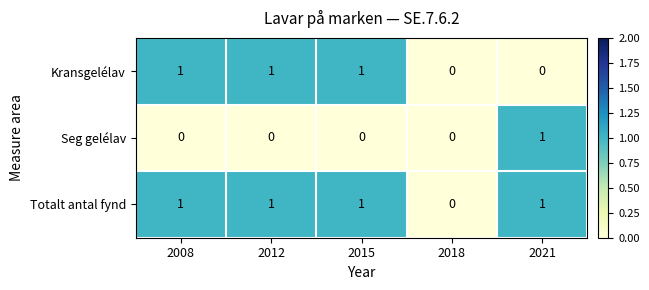

How many categories are shown in the chart?

5